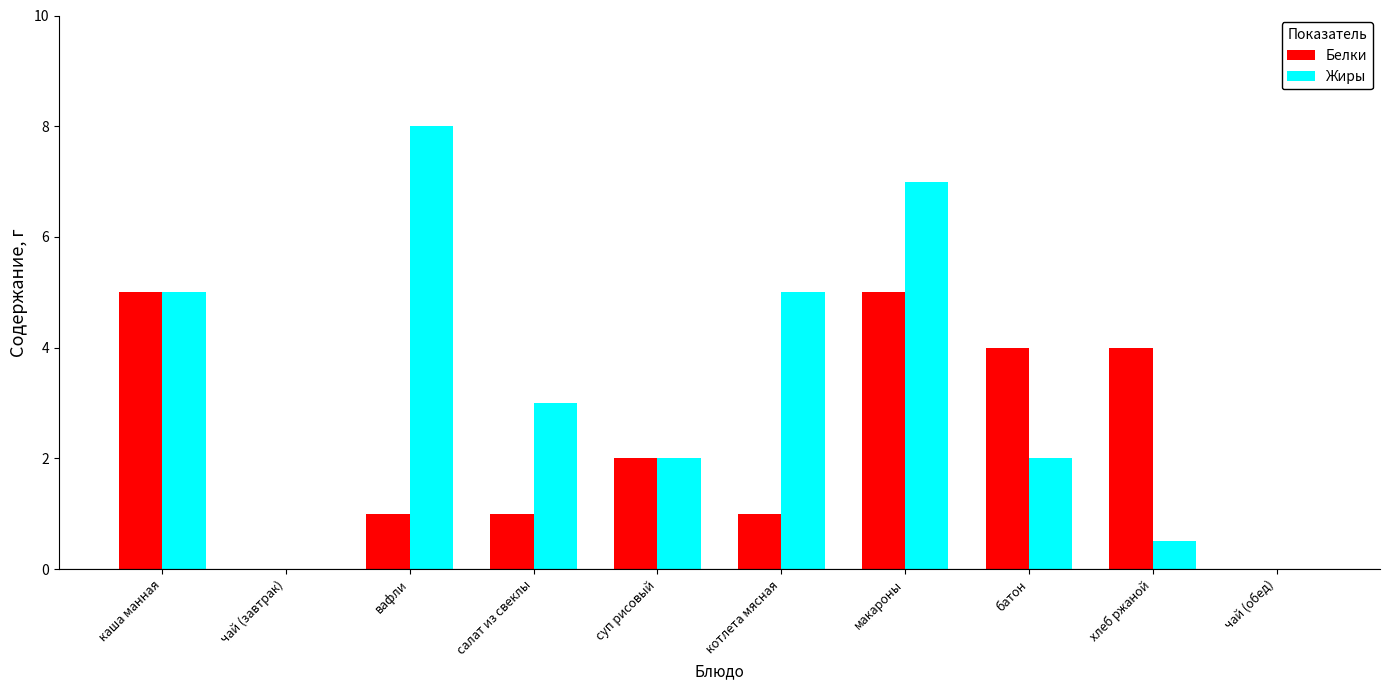

What are all the series names shown in the legend?

Белки, Жиры